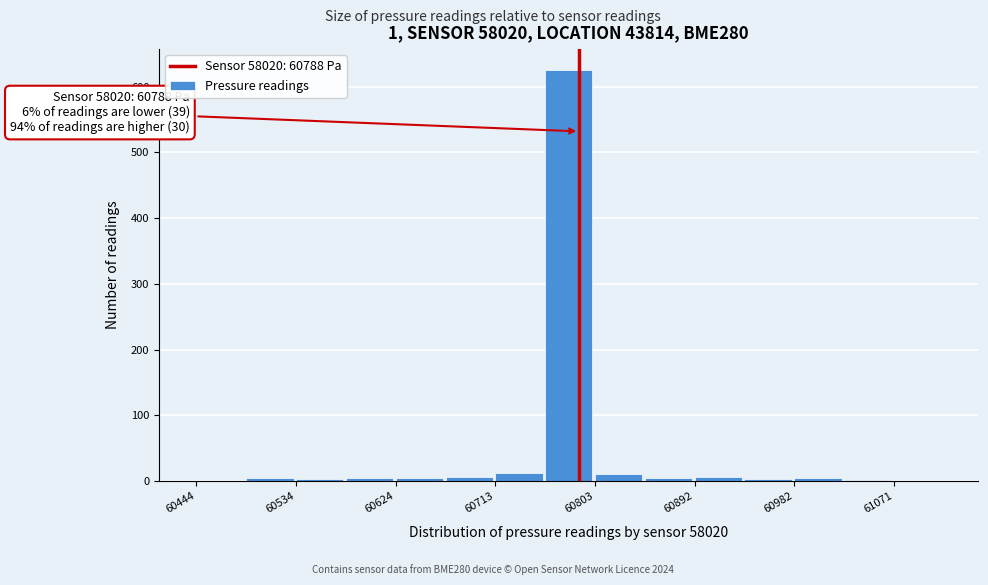

Over which range of the x-axis is the bar tallest?

60760 to 60800